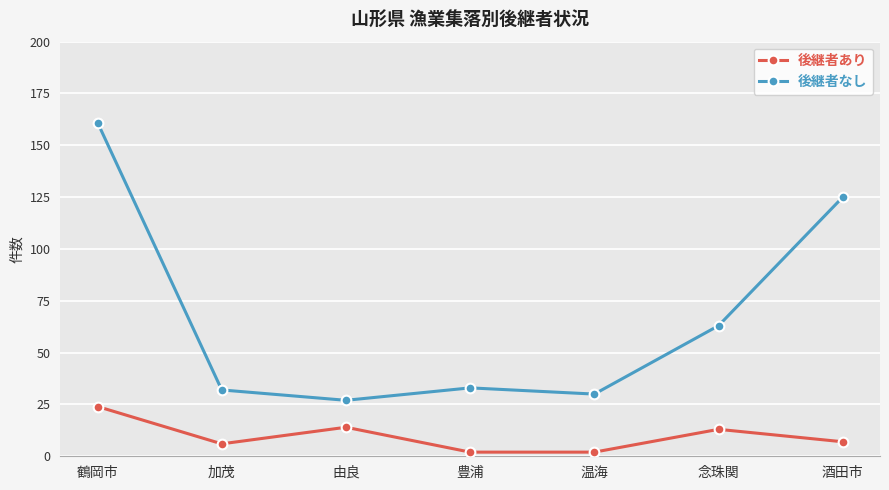

How many distinct data groups are displayed?

2